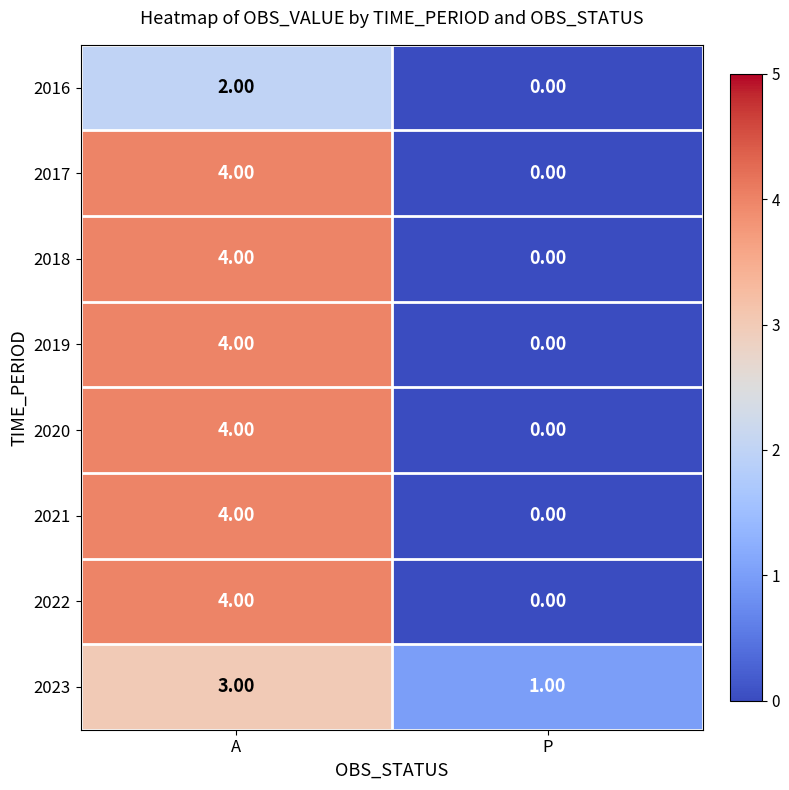

What is the sum of all 2017 values?

4